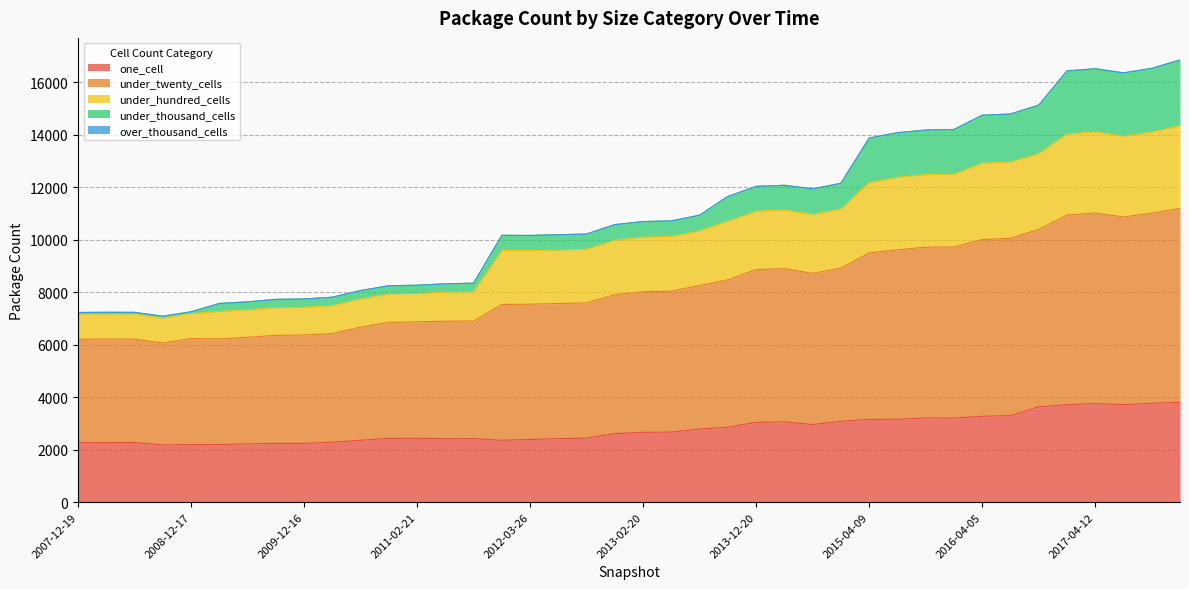

Does the chart display data point markers on the line(s)?

No